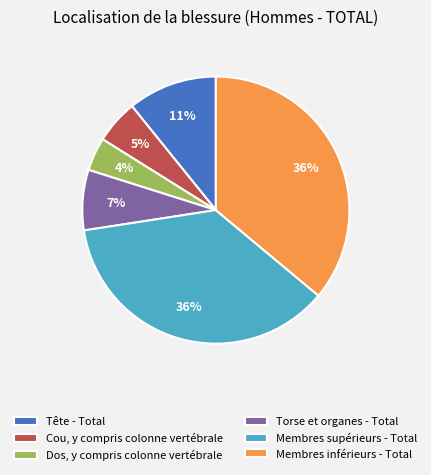

Combined, do Dos, y compris colonne vertébrale and Cou, y compris colonne vertébrale account for over 50%?

No